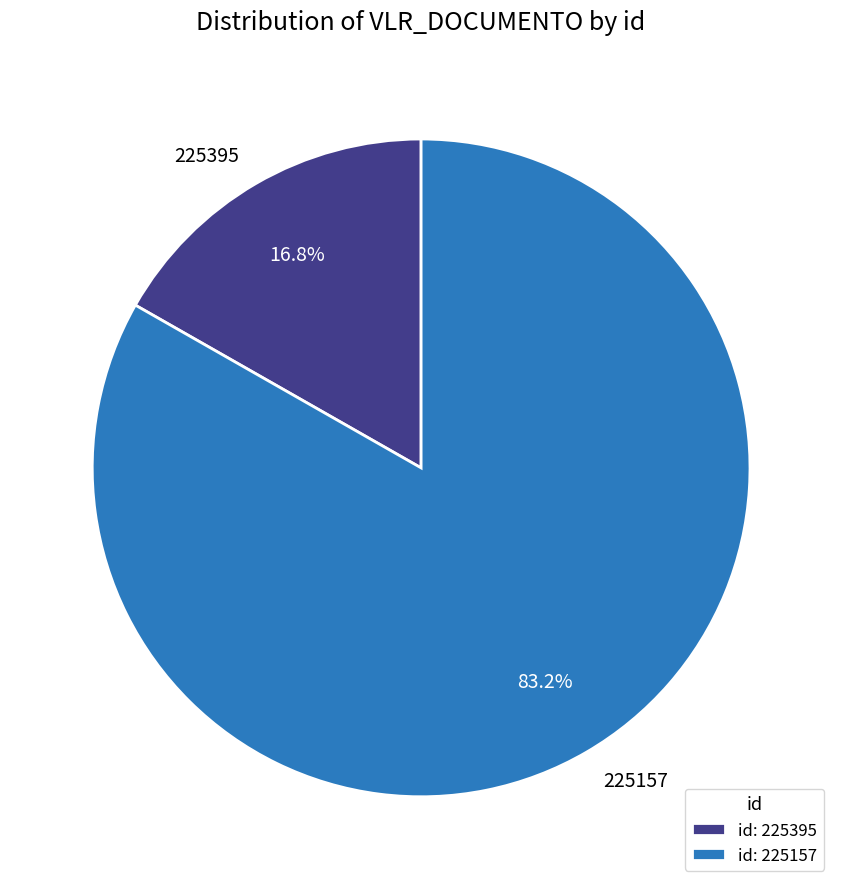

To the nearest percent, what is the difference between the 225157 and 225395 slice percentages?

66%